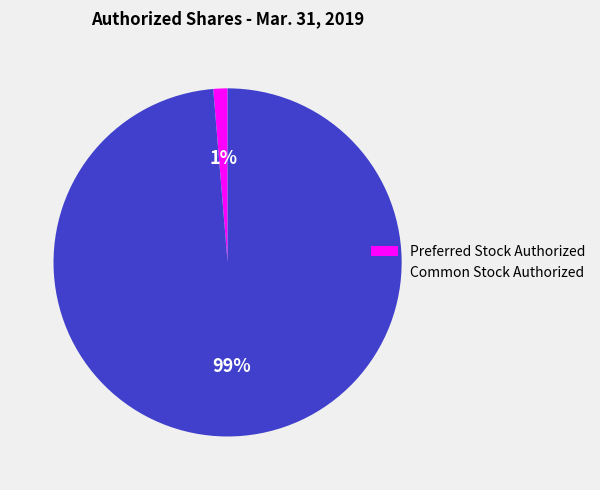

Rank the categories by value from highest to lowest.

Common Stock Authorized, Preferred Stock Authorized